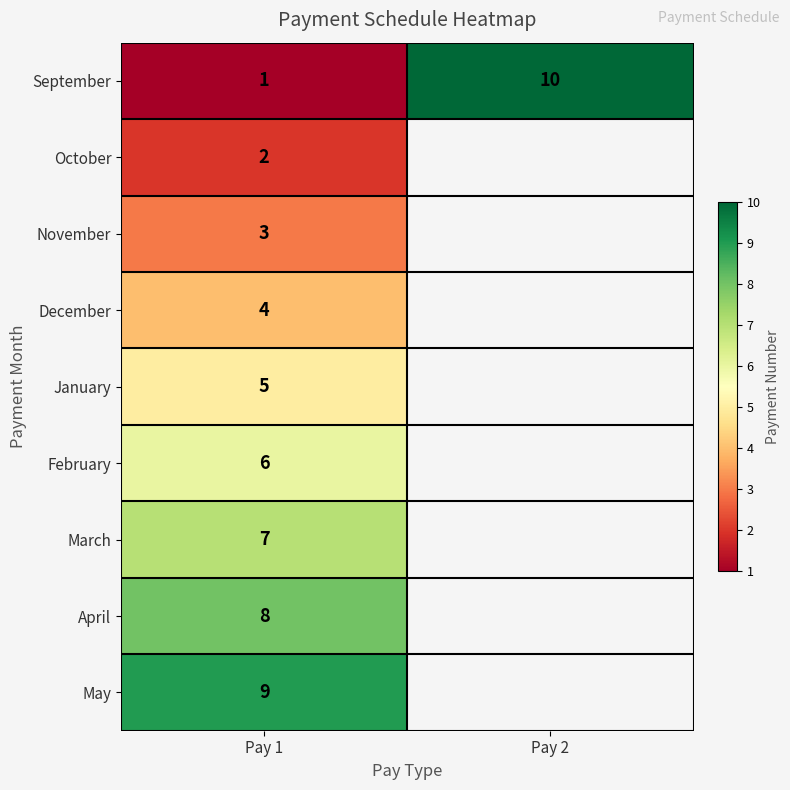

At which label does September reach its peak?

Pay 2